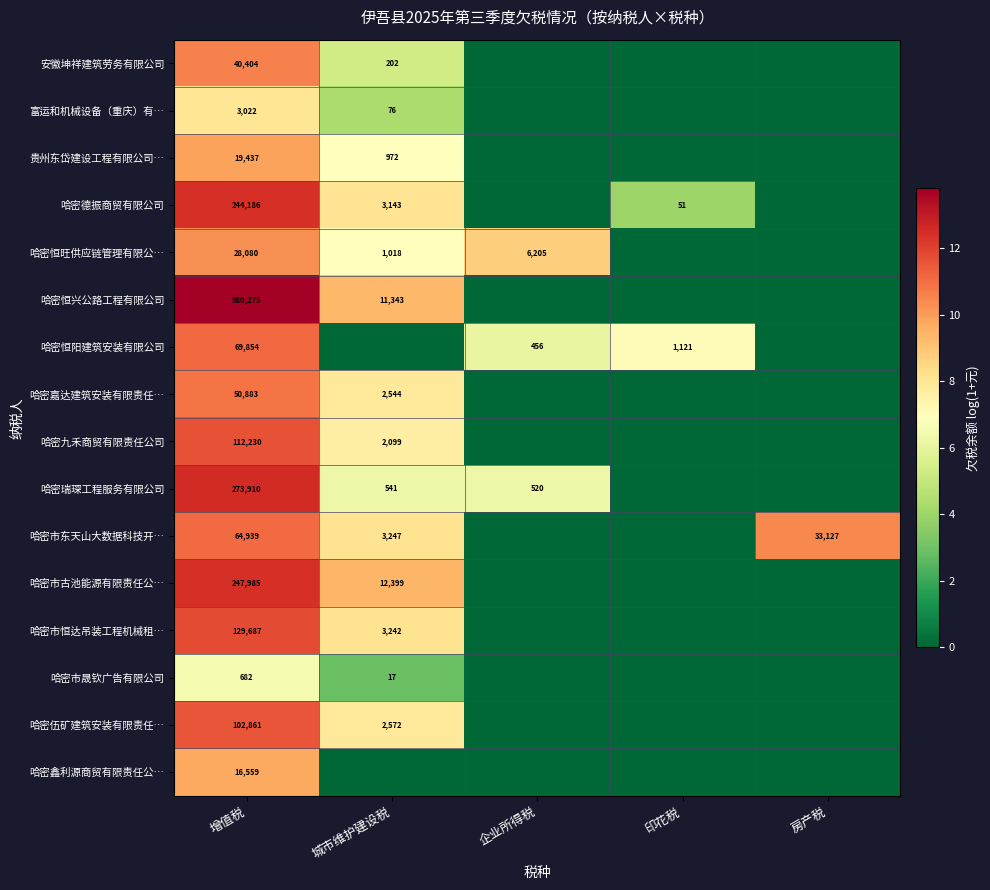

At which category is the sum across all series the highest?

增值税